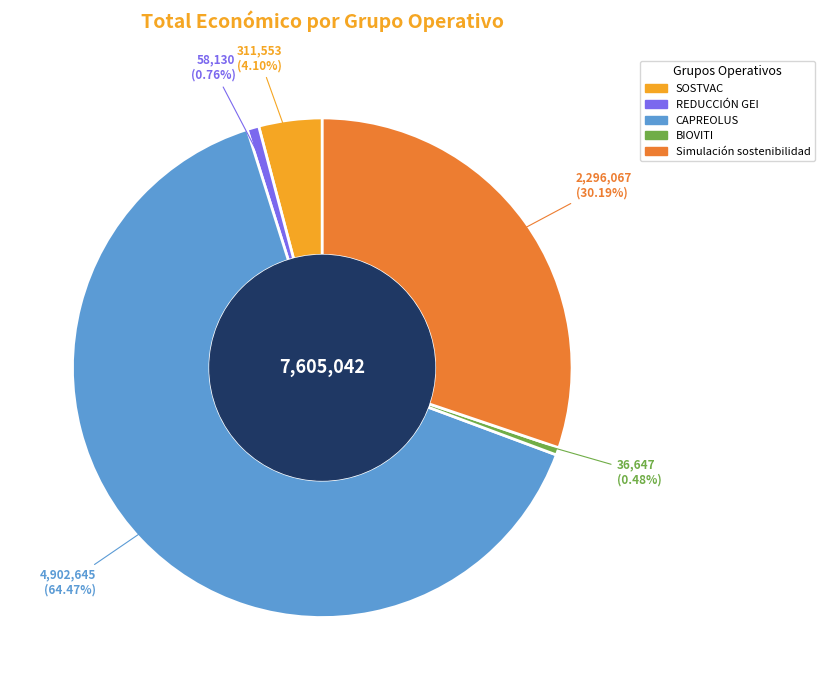

Is it true that SOSTVAC is 13% of the pie?

False